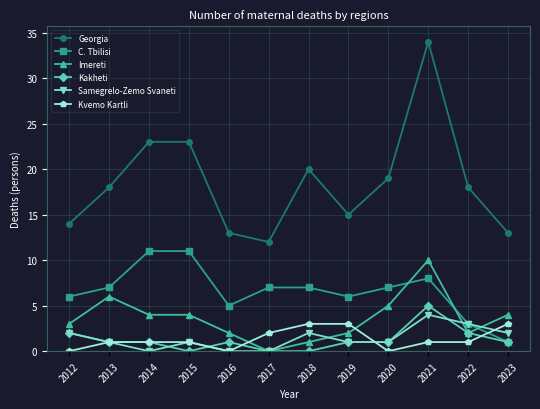

Reading left to right, list all the values displayed in this chart.

Georgia: 14	18	23	23	13	12	20	15	19	34	18	13
C. Tbilisi: 6	7	11	11	5	7	7	6	7	8	3	1
Imereti: 3	6	4	4	2	0	1	2	5	10	2	4
Kakheti: 2	1	1	0	1	0	0	1	1	5	2	1
Samegrelo-Zemo Svaneti: 2	1	0	1	0	0	2	1	1	4	3	2
Kvemo Kartli: 0	1	1	1	0	2	3	3	0	1	1	3